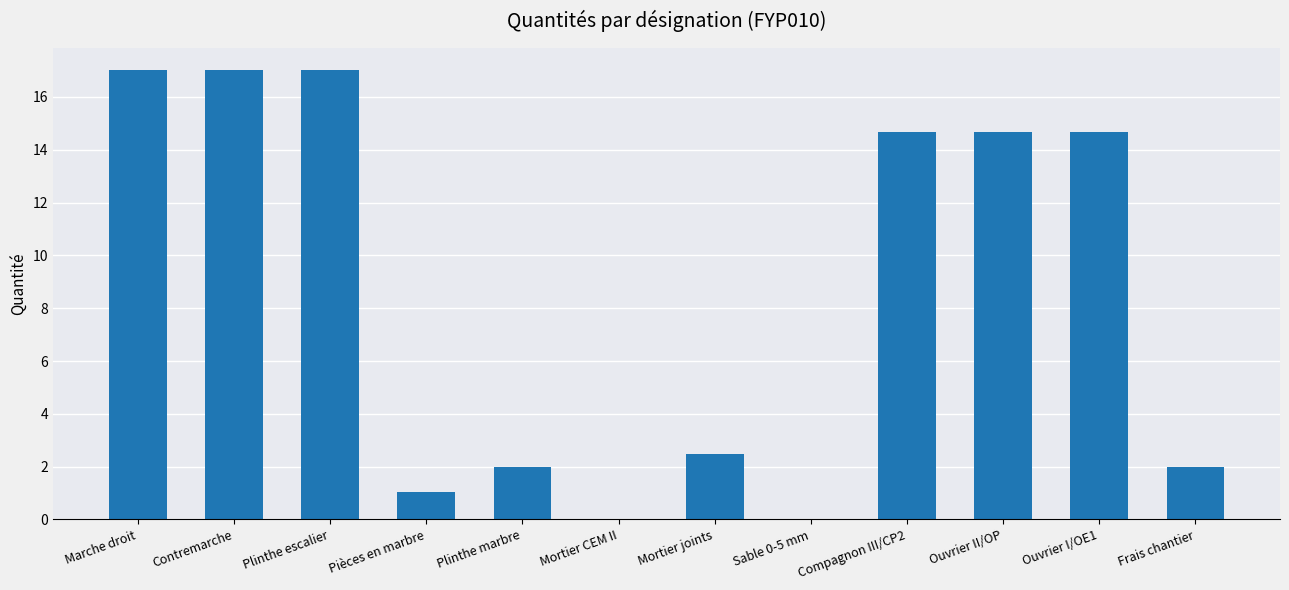

What is the maximum value shown in the chart?

17.0